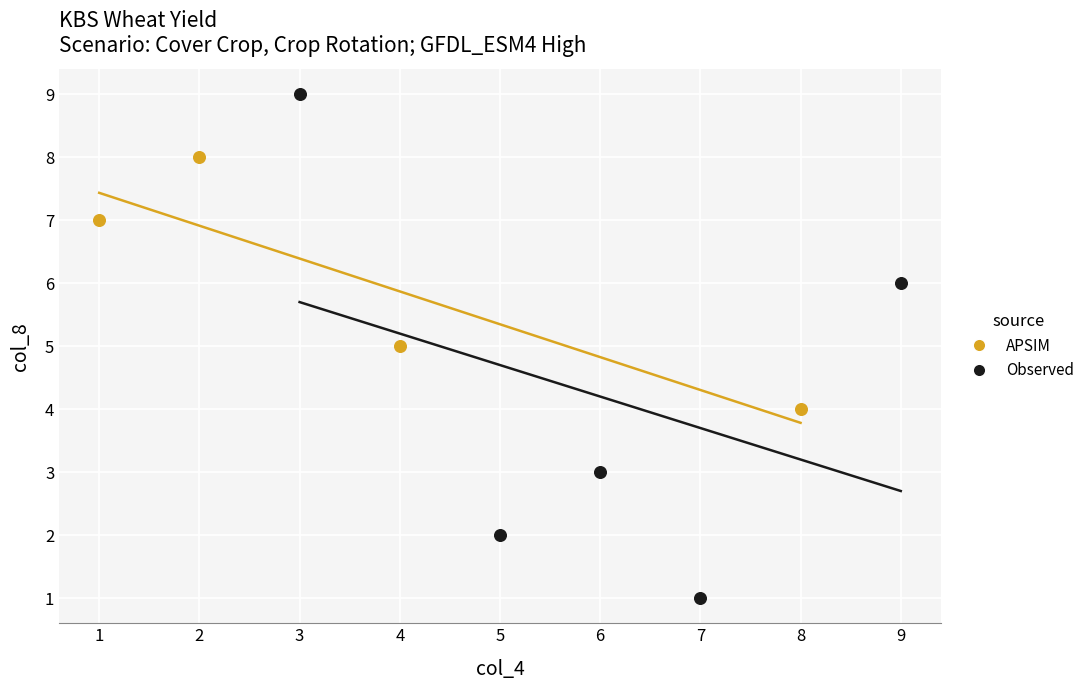

What are all the series names shown in the legend?

APSIM, Observed